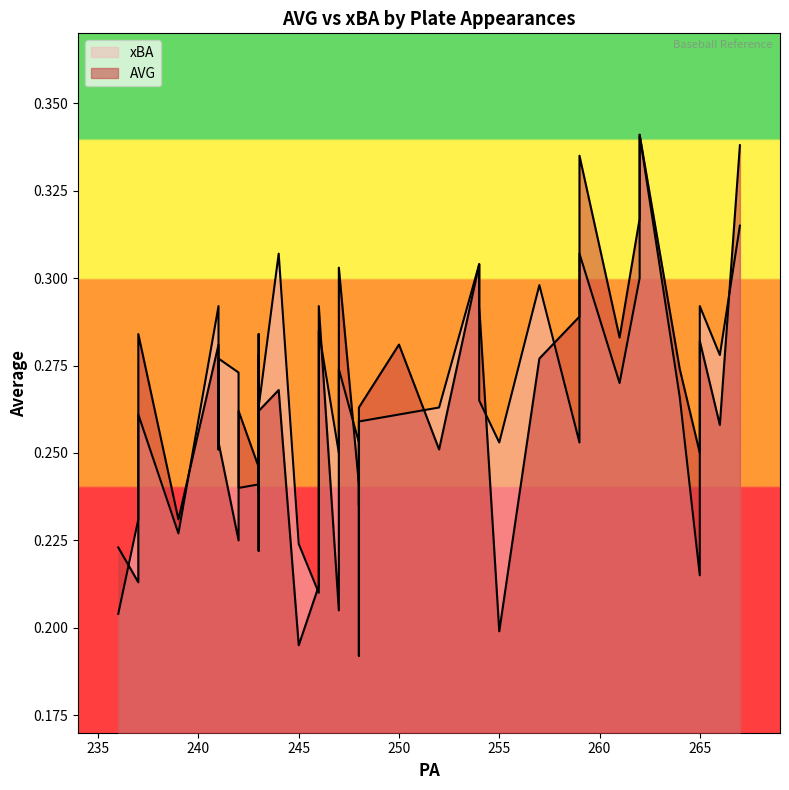

Does the chart have visible grid lines?

No